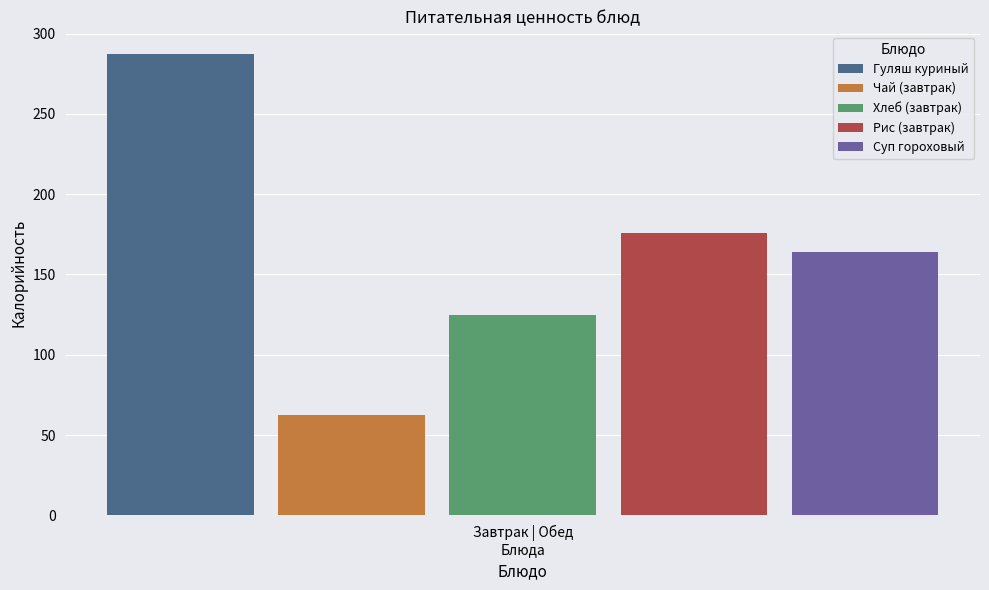

Which series has the largest range (max minus min)?

Гуляш куриный